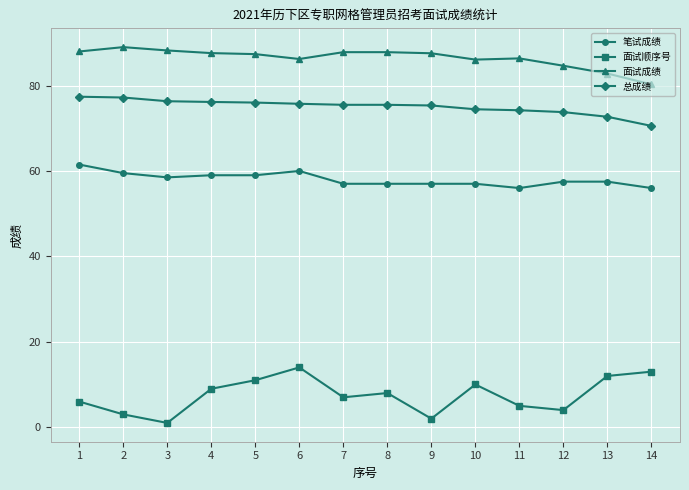

What is the average value of the 面试成绩 series?

86.4